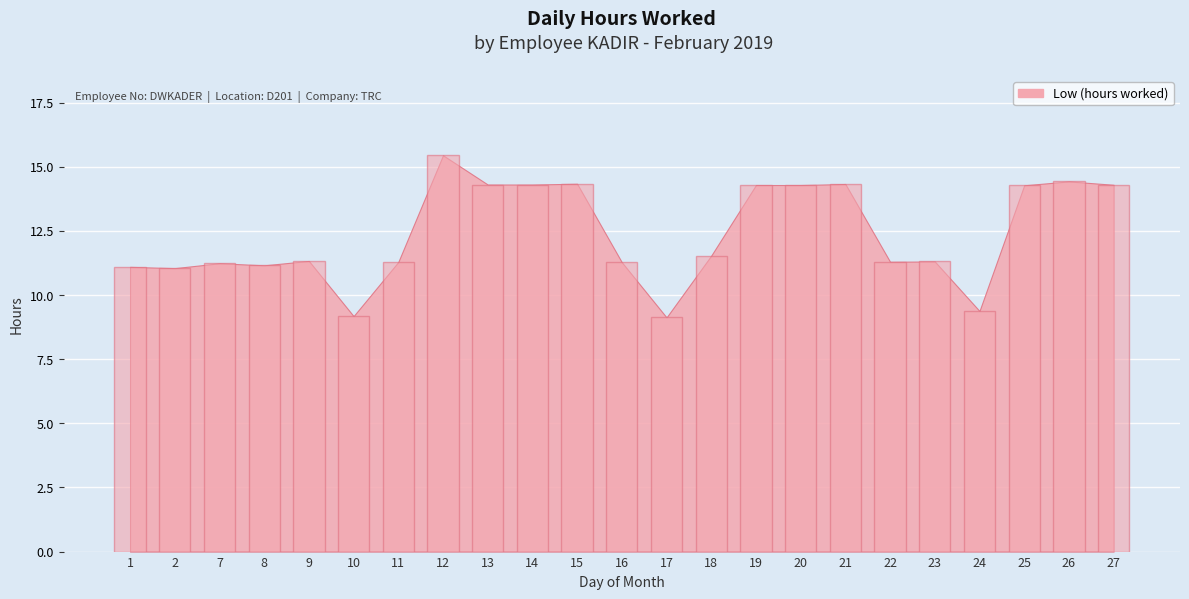

What is the value of the 20th bar from the left?

9.4